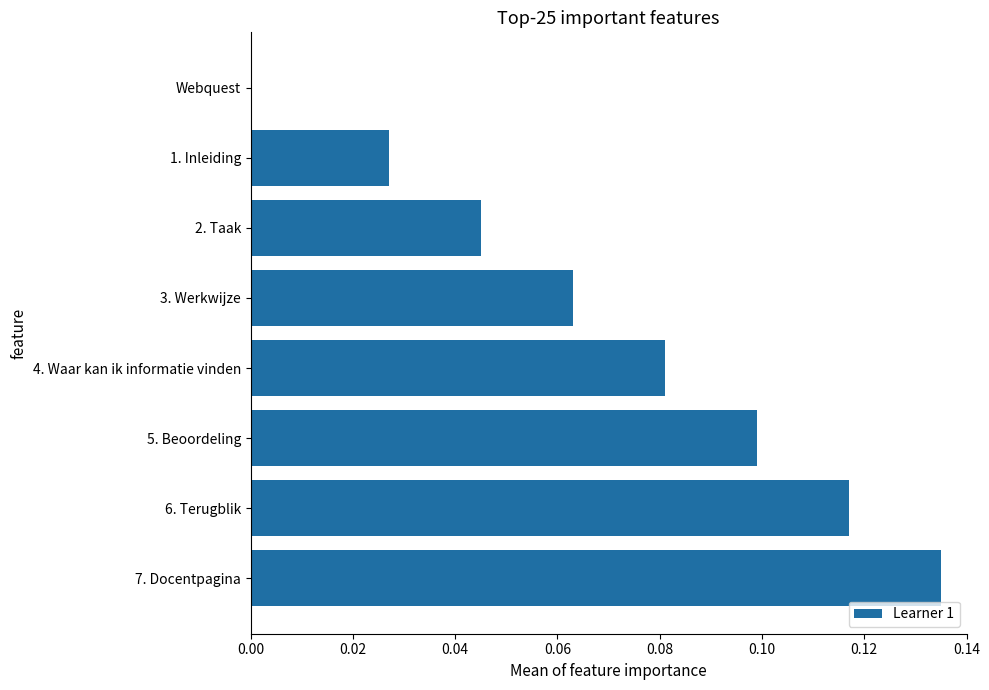

Which has a higher value, 7. Docentpagina or 4. Waar kan ik informatie vinden?

7. Docentpagina